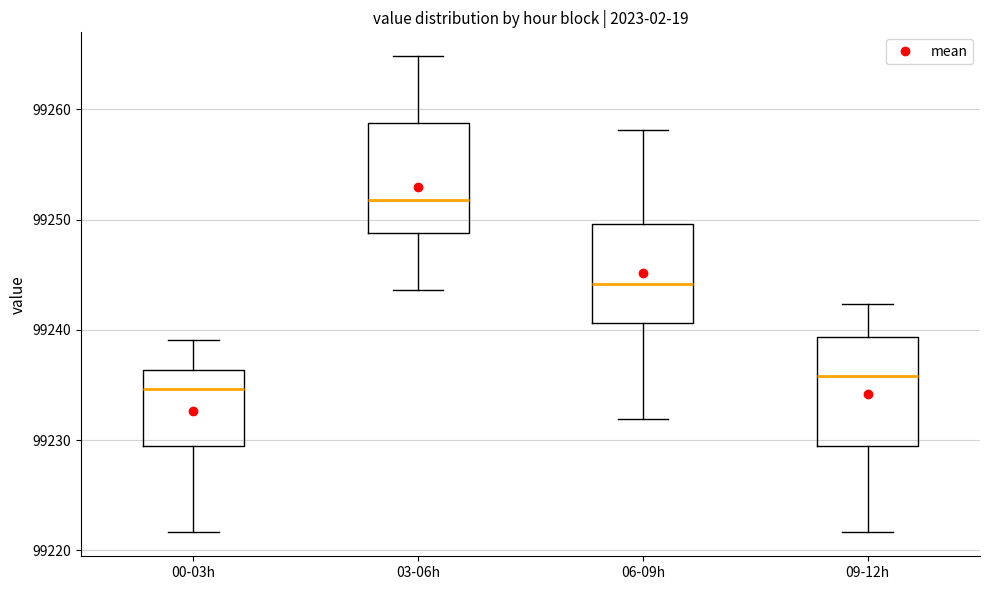

Which box's median line is the lowest?

00-03h